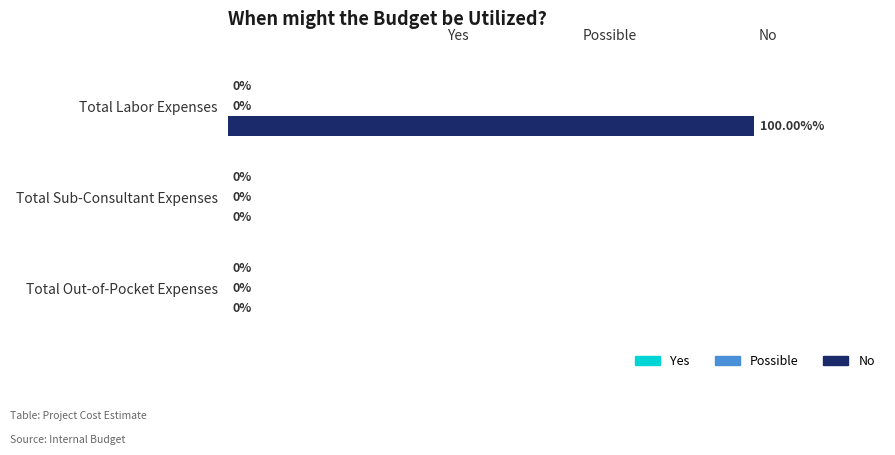

Are the bars horizontal?

Yes